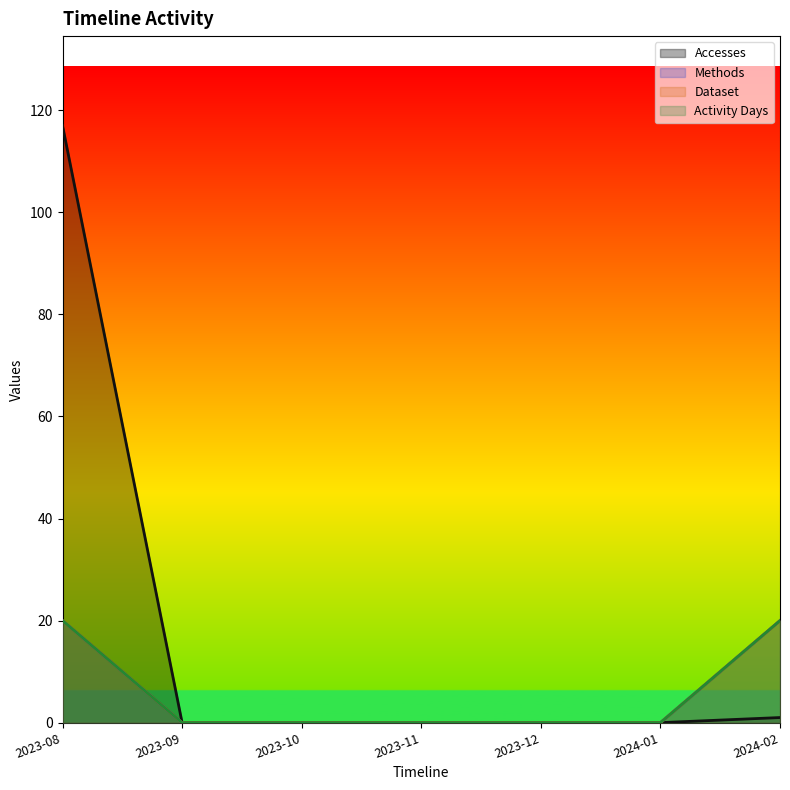

How many lines are shown in the chart?

4